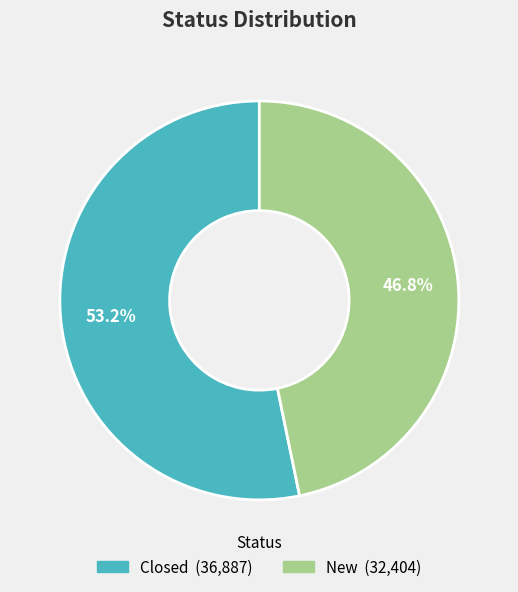

How many segments does this pie chart have?

2